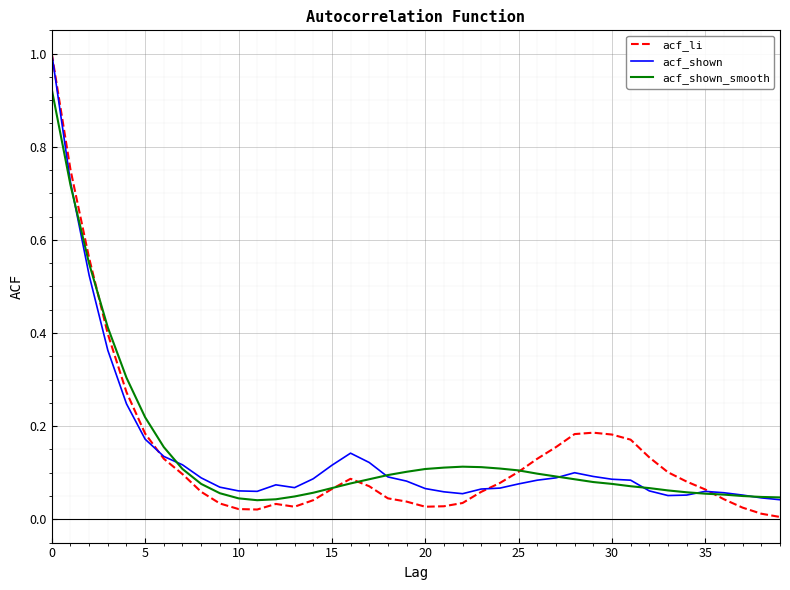

Which series has the largest range (max minus min)?

acf_li